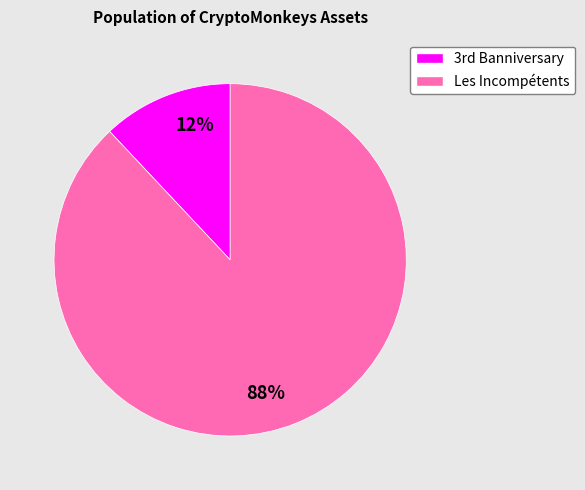

To the nearest percent, what is the difference between the largest and smallest slice percentages?

76%